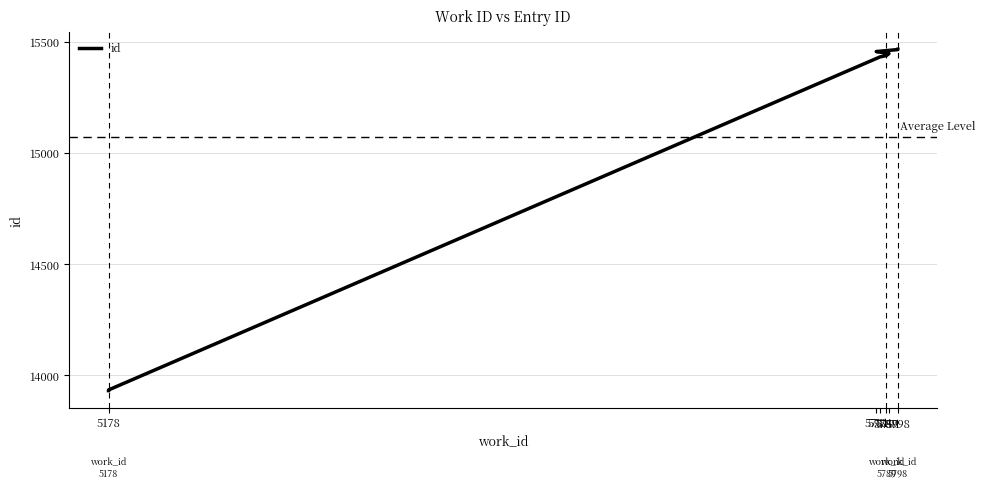

Where does the data first go above 15447?

5781